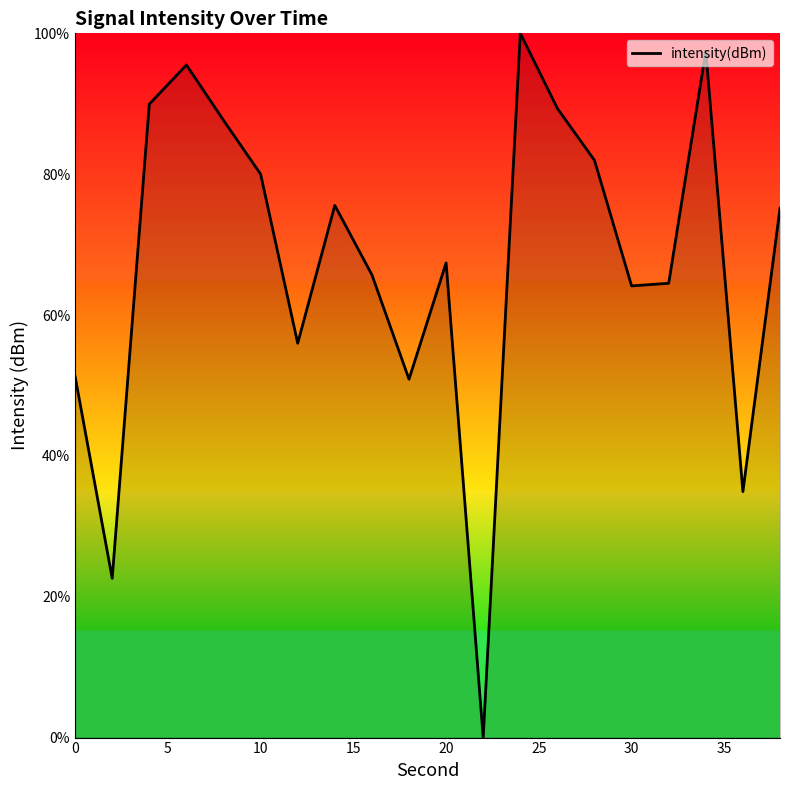

What is the difference between the maximum and minimum values?

100.0